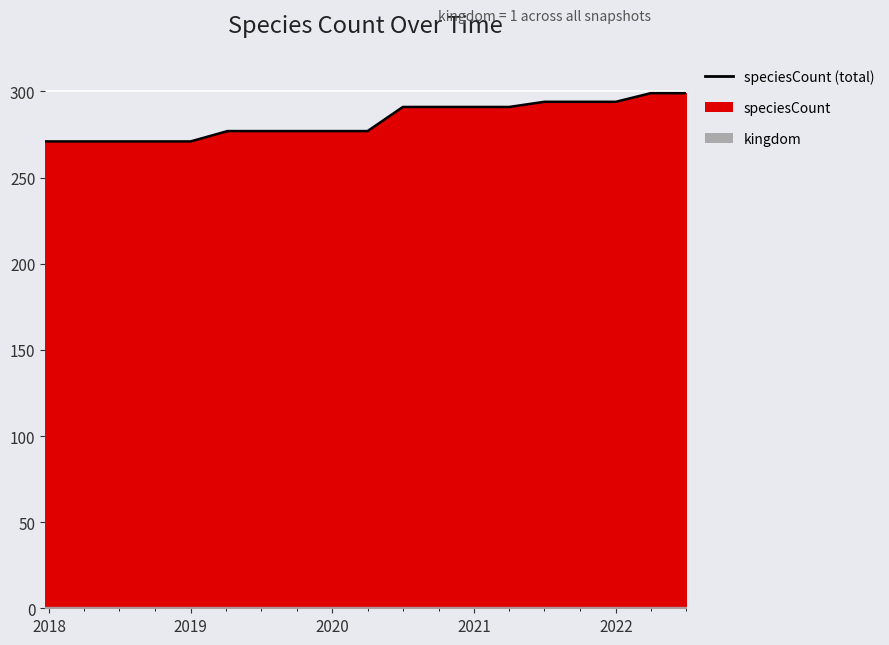

How many lines are shown in the chart?

1